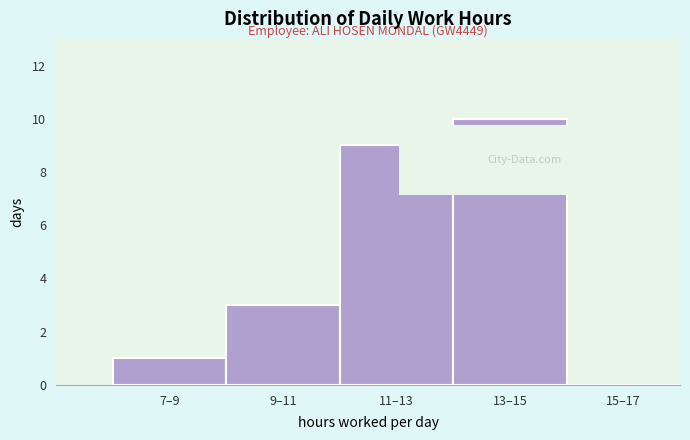

Reading left to right, transcribe all the data shown in this chart.

7–9=1	9–11=3	11–13=9	13–15=10	15–17=0